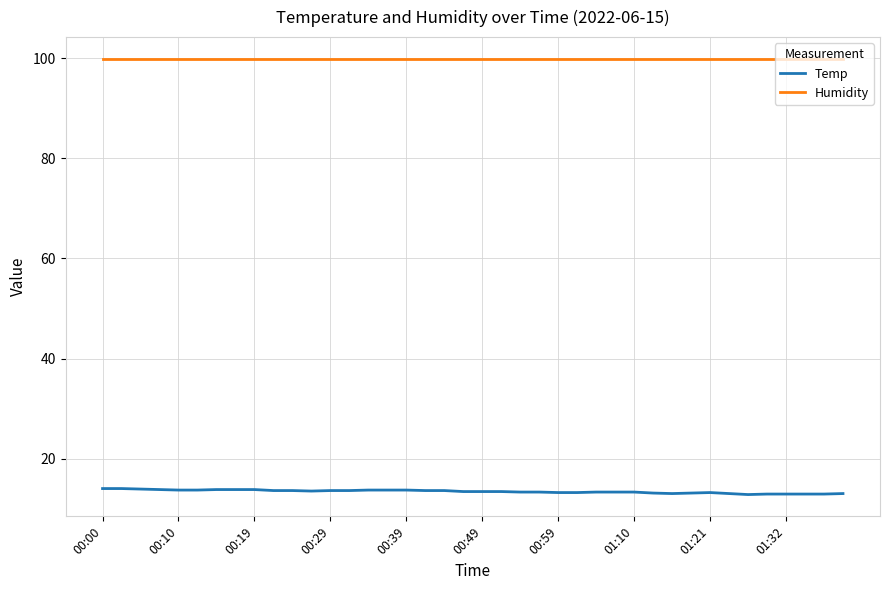

List the series in order of their overall mean, lowest first.

Temp, Humidity